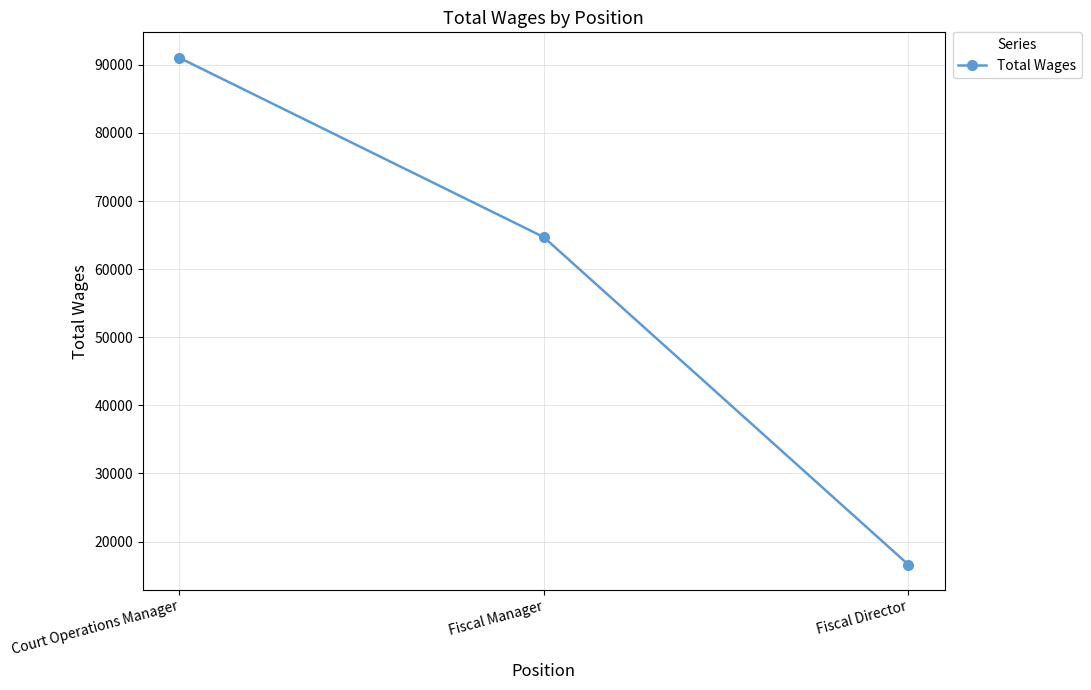

Count the number of data series in this chart.

1